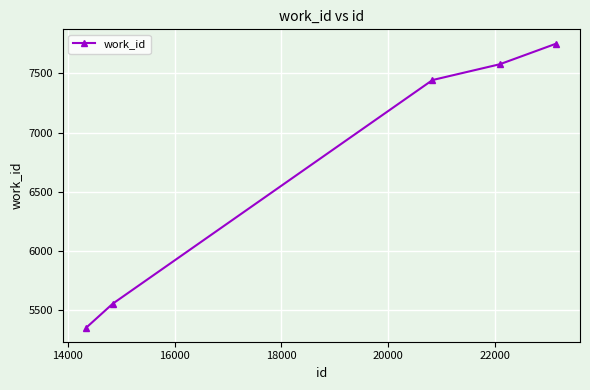

What is the average value?

6736